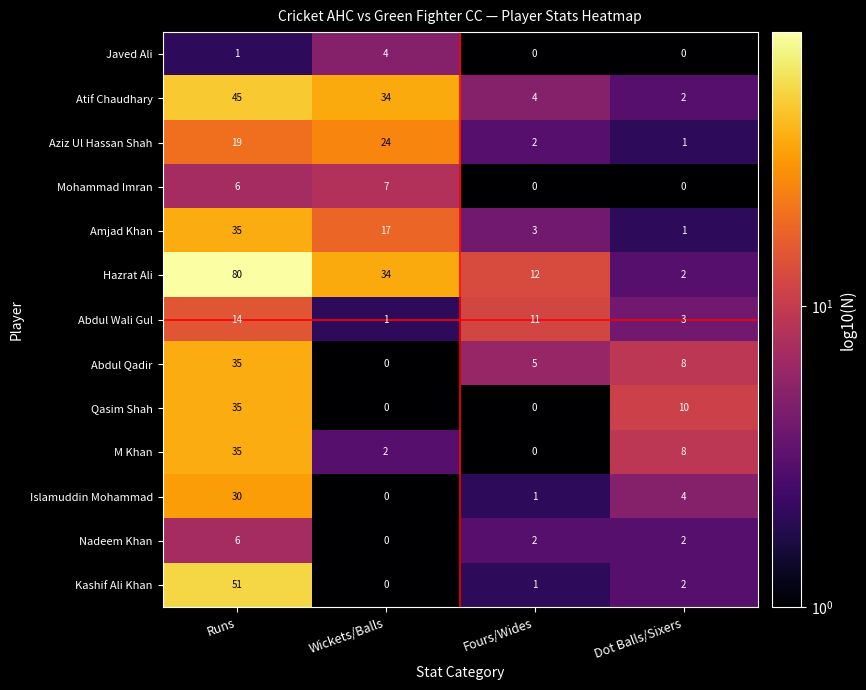

What is the minimum value shown in the chart?

0